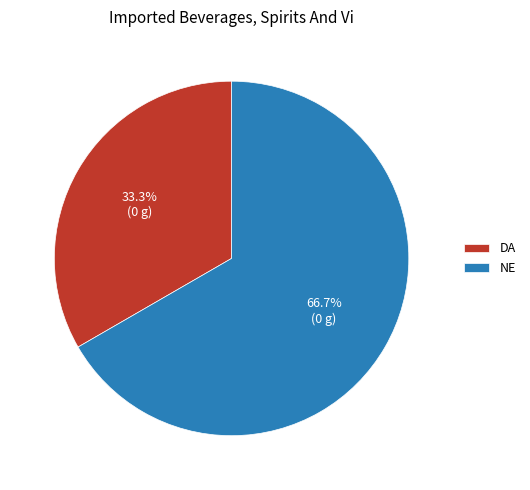

Which slice is the smallest?

DA